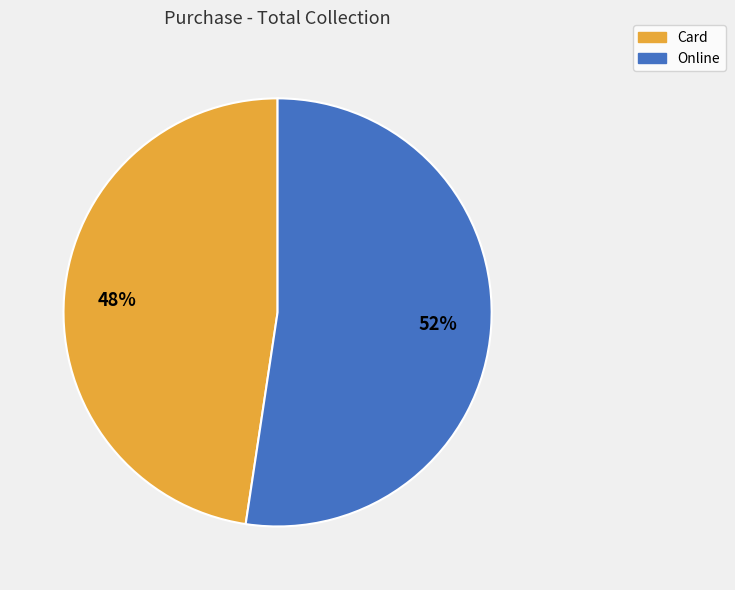

Which category has the smallest portion of the pie?

Card